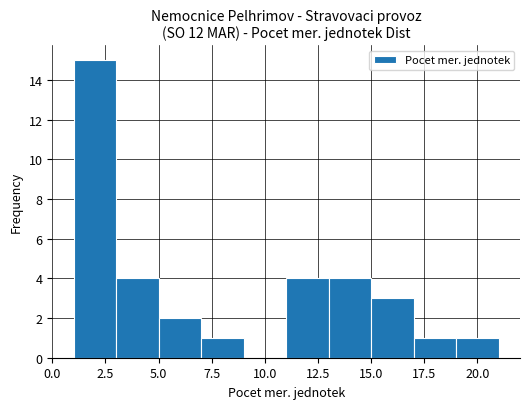

Which range on the x-axis has the tallest bar?

1 to 3